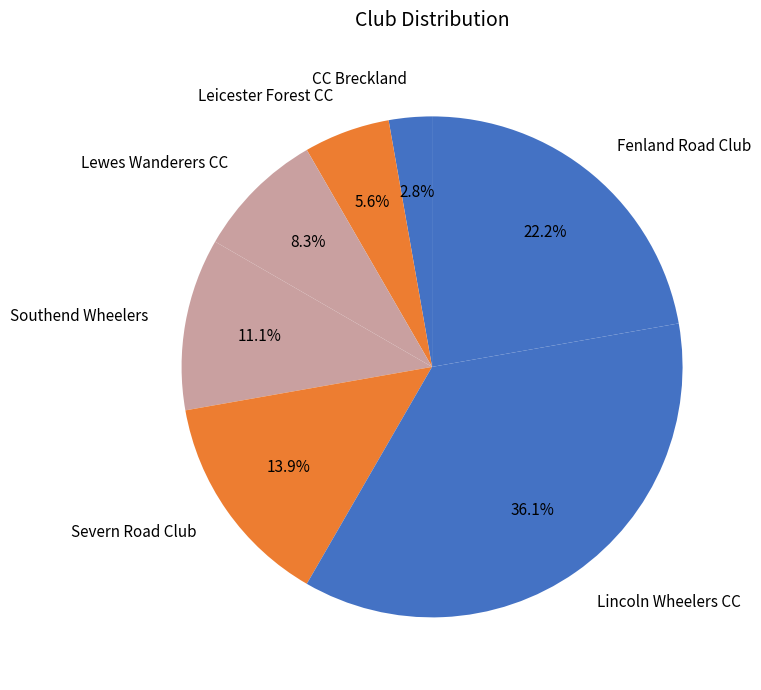

To the nearest percent, what percentage of the pie is Lewes Wanderers CC?

8%